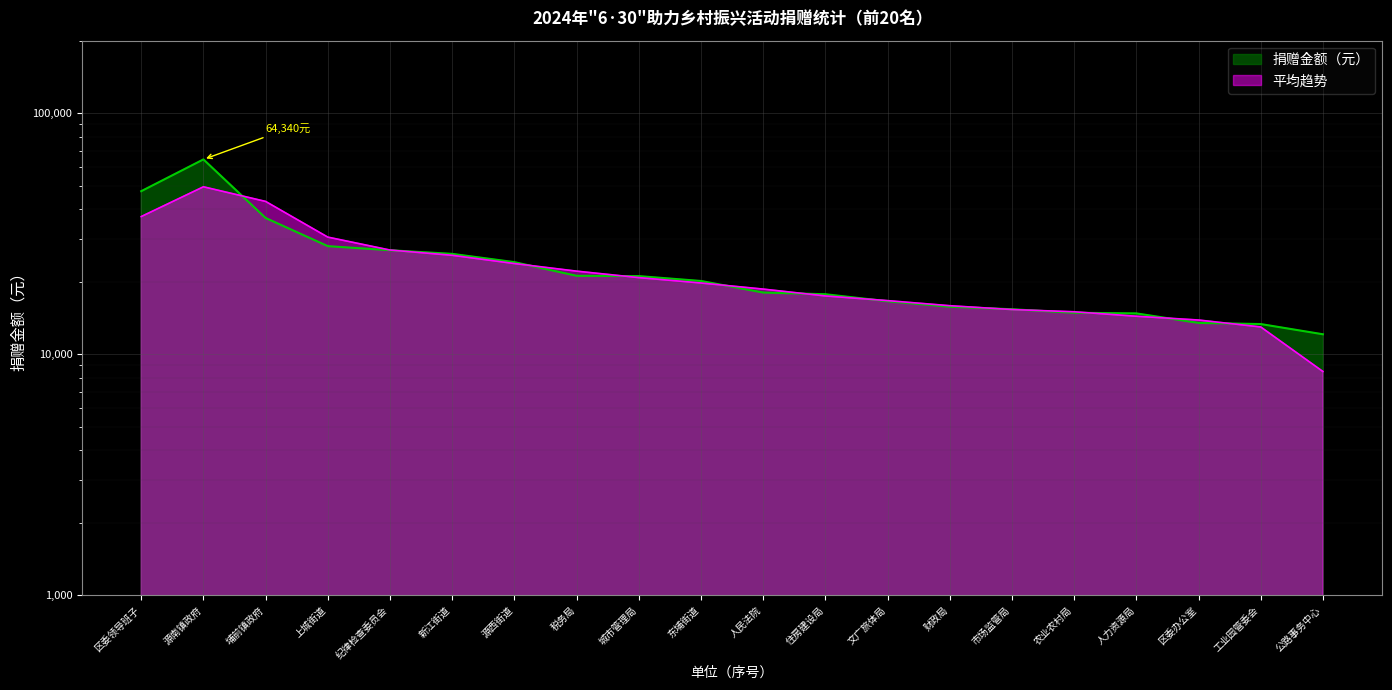

The value at 税务局 is 9075. True or false?

False